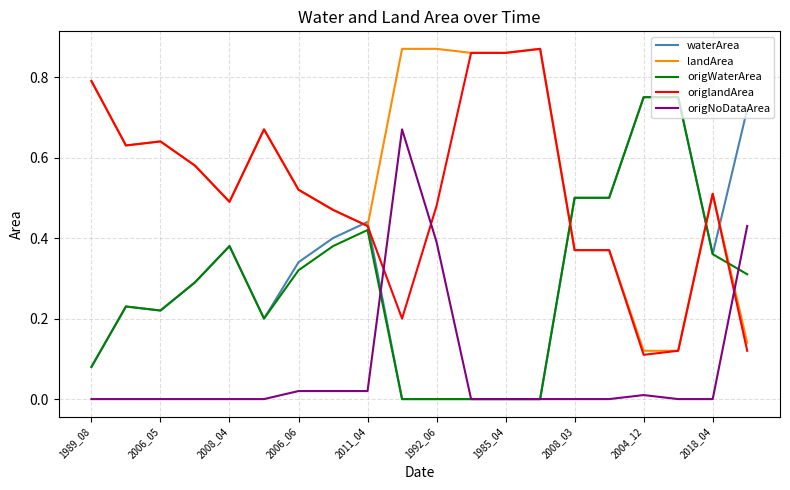

Which series has the largest total across all categories?

landArea